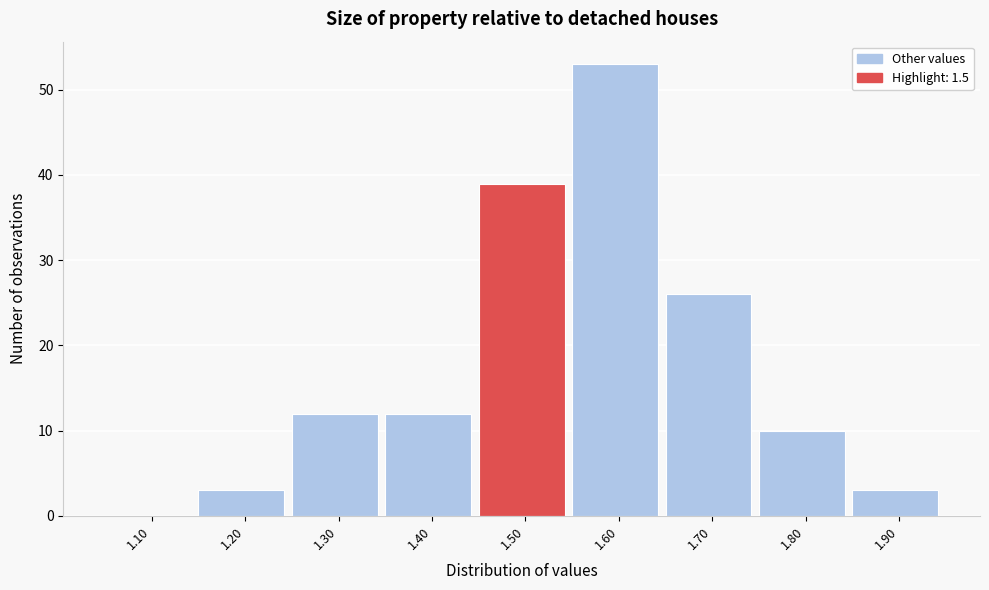

Reading right to left, extract all data points from this chart.

1.90=3	1.80=10	1.70=26	1.60=53	1.50=39	1.40=12	1.30=12	1.20=3	1.10=0